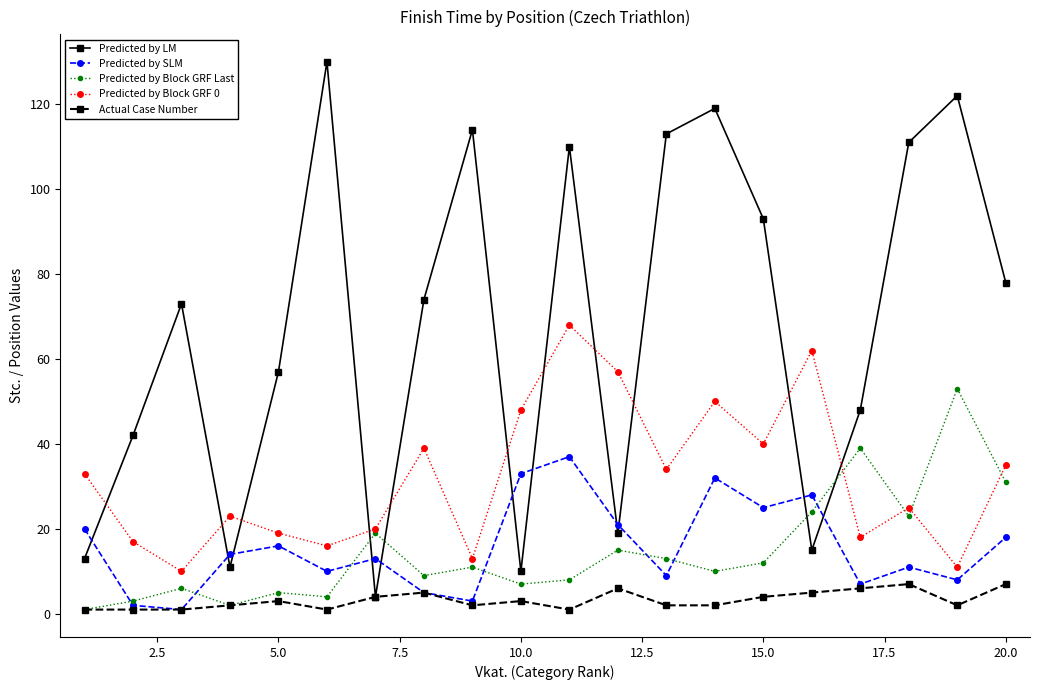

True or false: Predicted by LM has more than 2 interior local peaks.

True